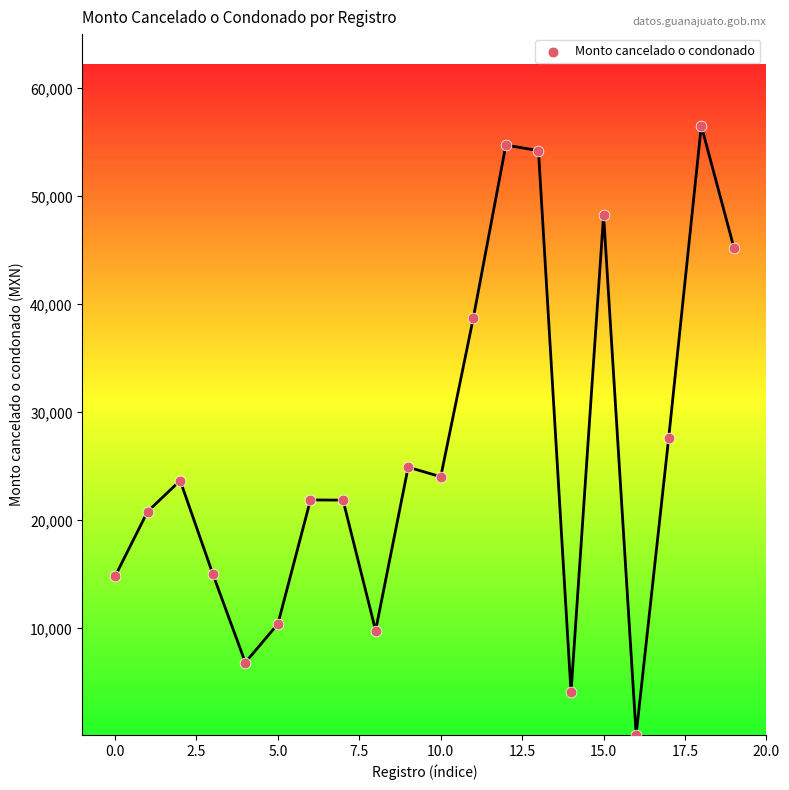

What Y value in the scatter plot is closest to 28357?

27671.0